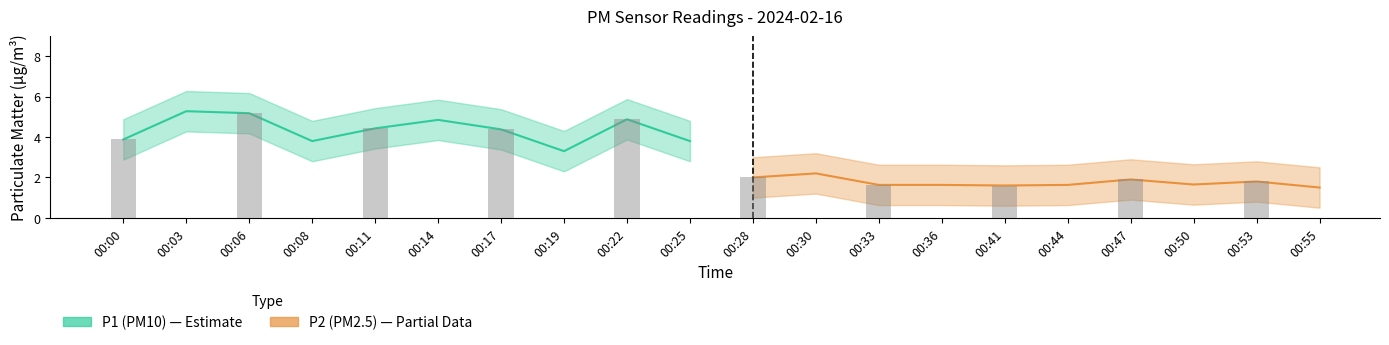

At which label does P1 reach its minimum?

00:19